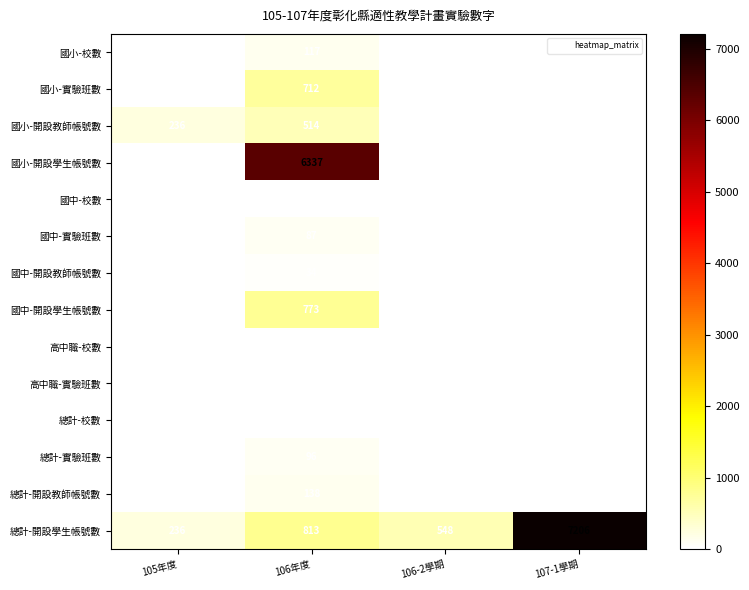

Count the 國小-開設學生帳號數 values in the range 0 to 6337.

4